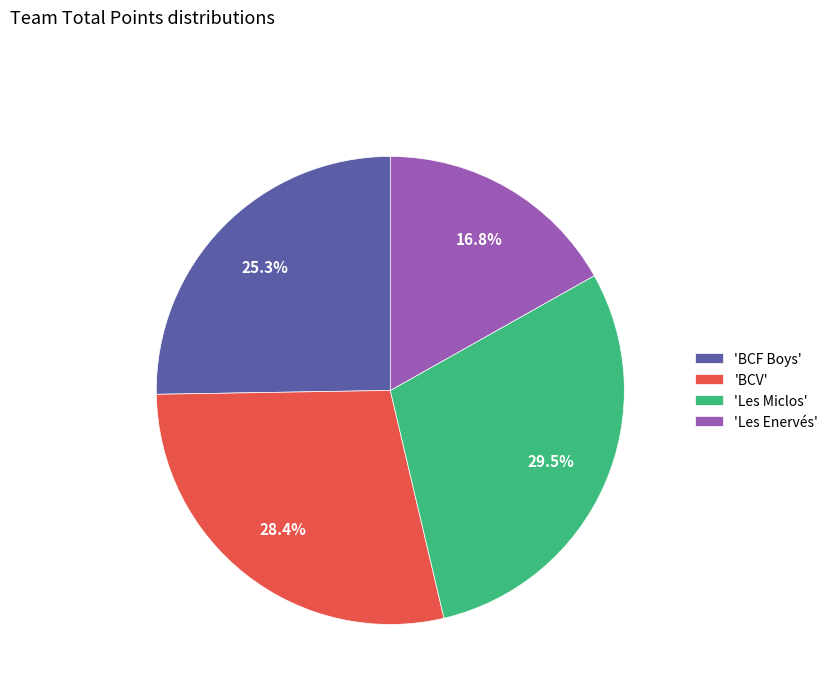

Does any single category account for the majority?

No